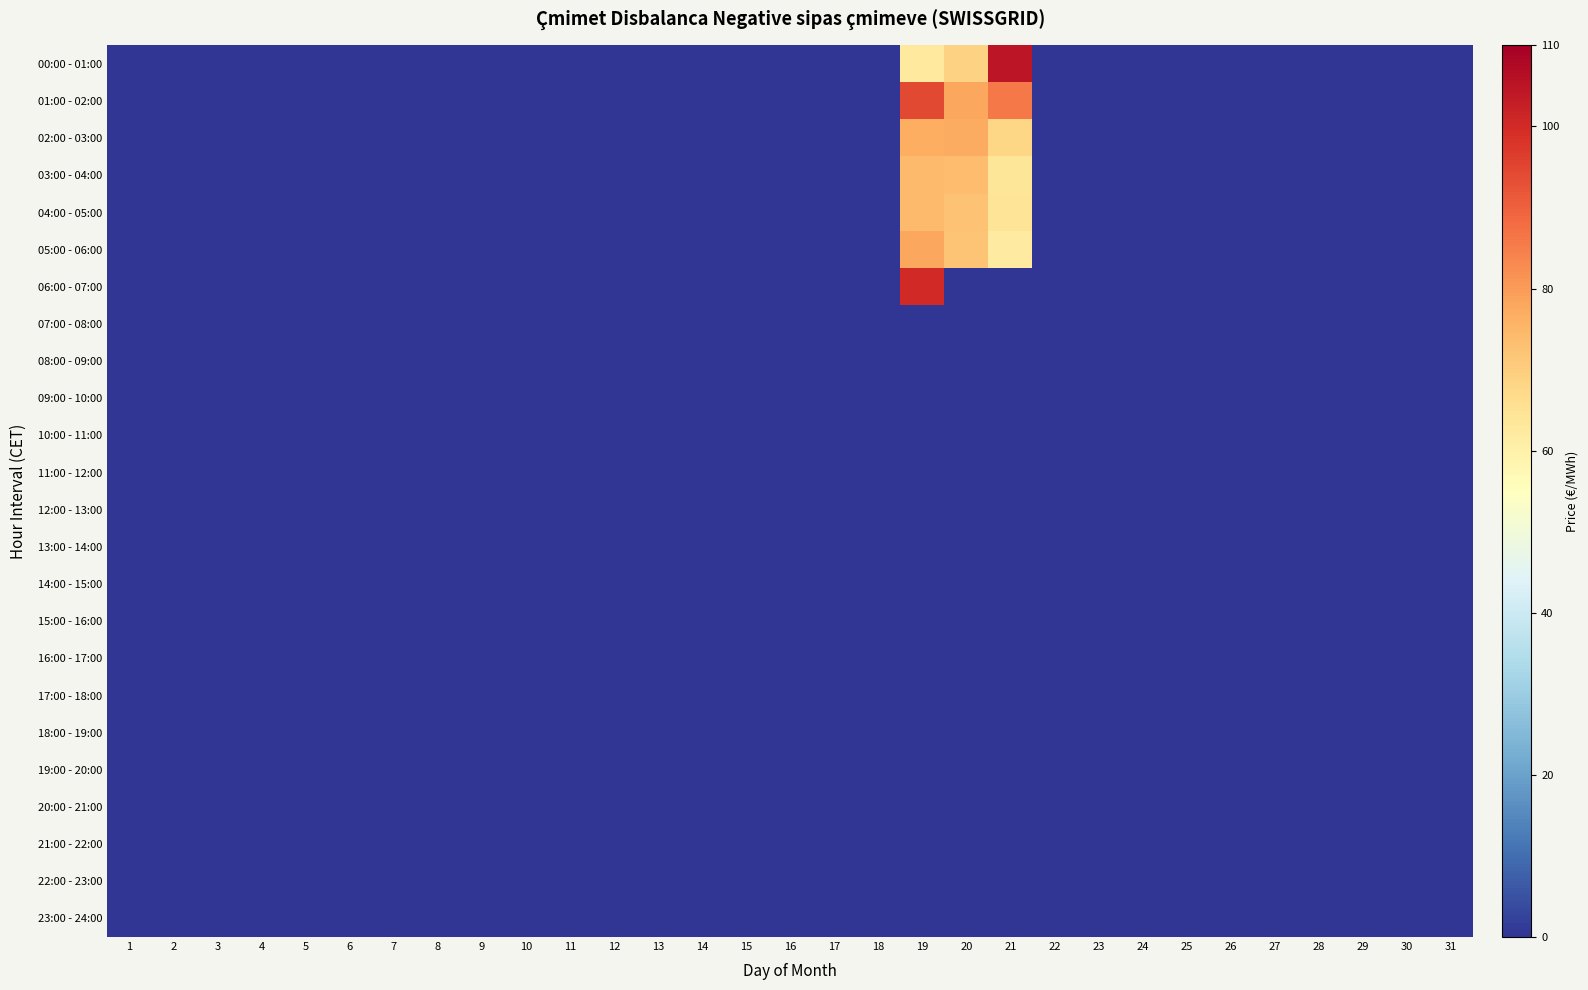

Which has a higher value, 18 or 23?

18